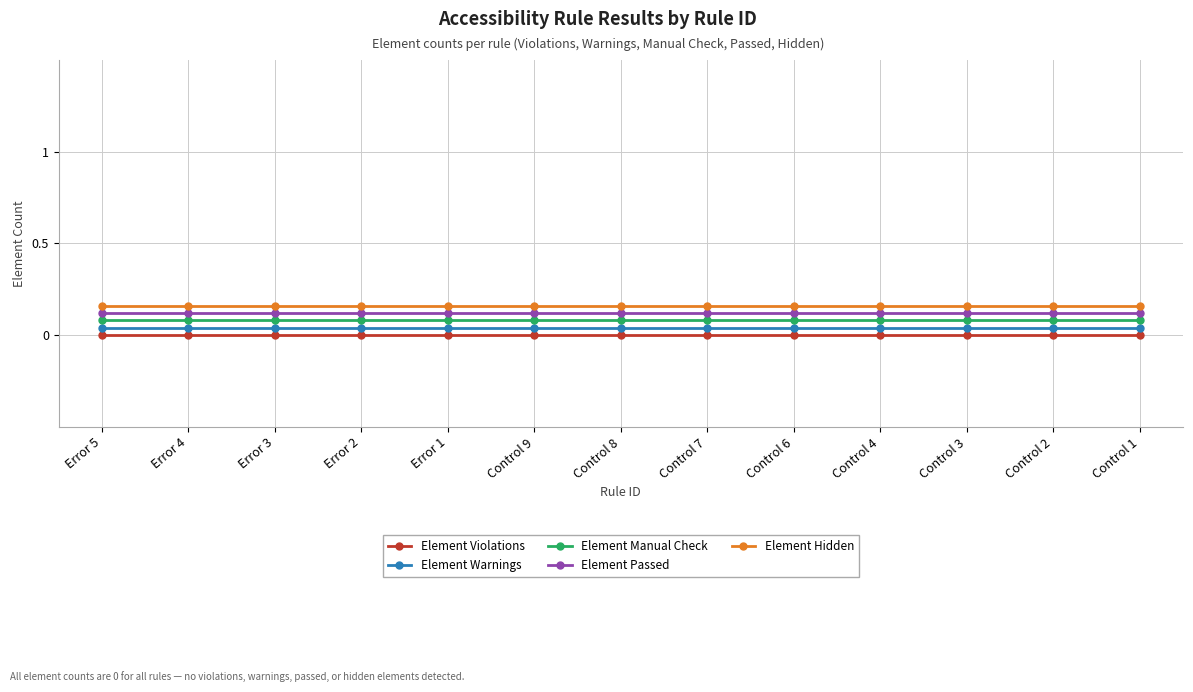

True or false: Element Warnings has a value of 0.0 at Control 9.

True